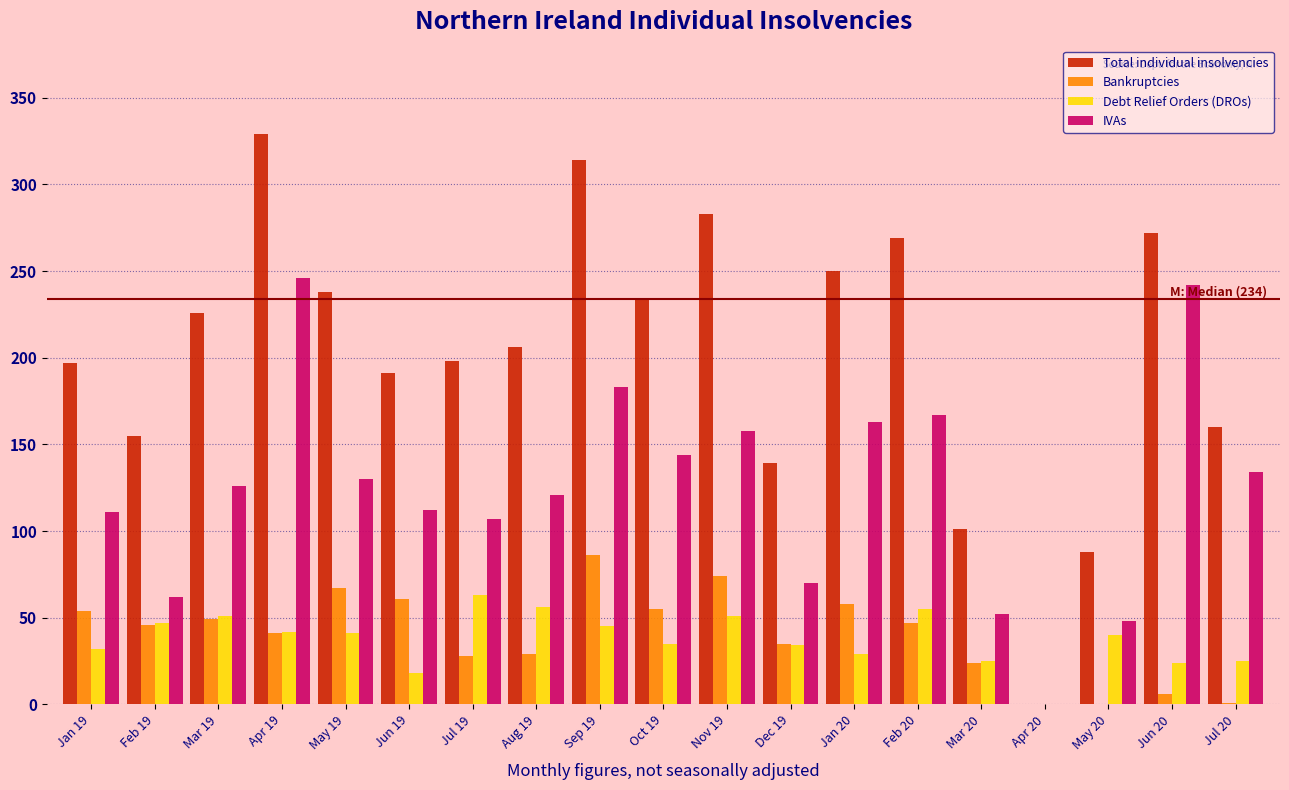

Which series has the largest total across all categories?

Total individual insolvencies